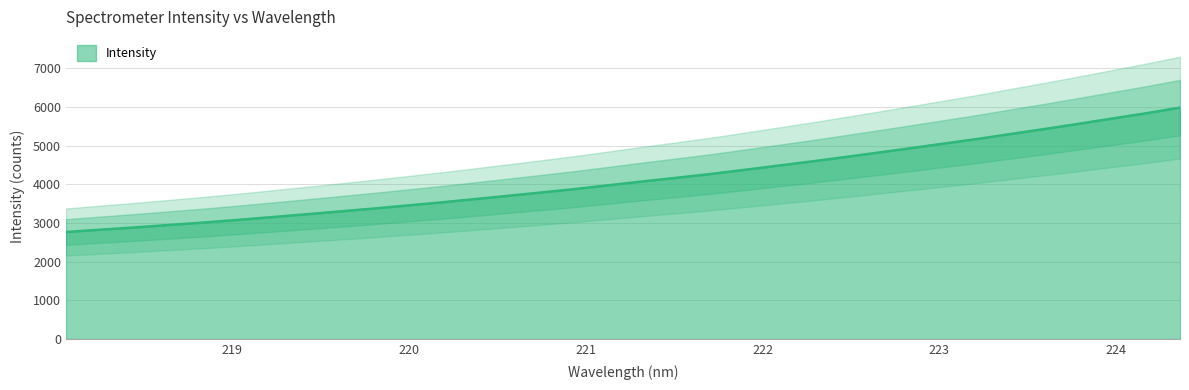

Reading left to right, transcribe all the data shown in this chart.

2765.6	2823.9	2881.8	2943.8	3005.1	3072.2	3143.3	3215.6	3288.8	3363.9	3442.6	3521.8	3606.6	3692.9	3780.4	3869.0	3966.3	4065.5	4159.6	4255.7	4361.3	4470.6	4579.4	4693.8	4810.8	4929.4	5050.1	5170.1	5300.7	5428.4	5561.2	5698.5	5833.6	5979.1